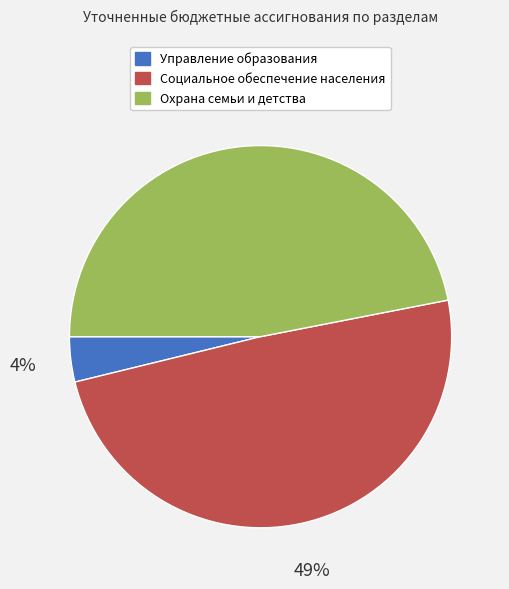

How many slices are in this pie chart?

3